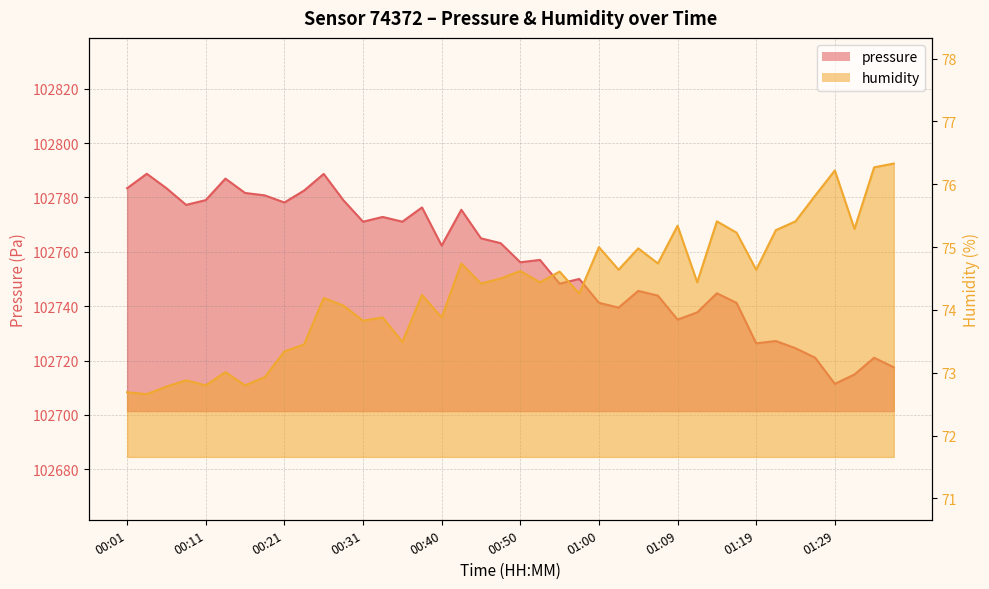

The value of humidity at 01:36 is 23.5. True or false?

False